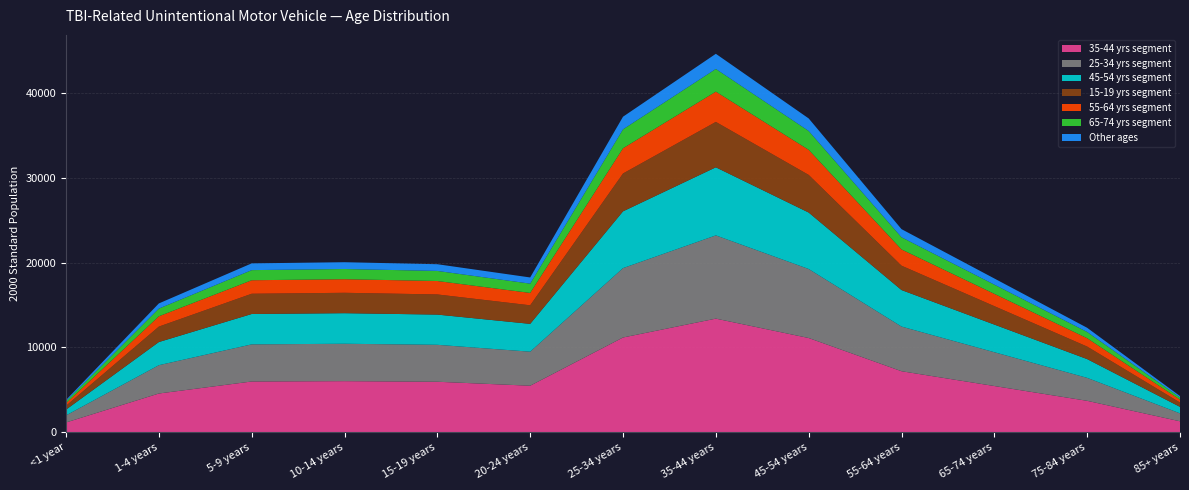

Reading left to right, extract all data points from this chart.

State population (2000): 3795.0	15192.0	19920.0	20057.0	19820.0	18257.0	37233.0	44659.0	37030.0	23961.0	18136.0	12315.0	4259.0
Weight: 0.0	0.1	0.1	0.1	0.1	0.1	0.1	0.2	0.1	0.1	0.1	0.0	0.0
Adjusted rate: 0.0	0.0	0.0	0.0	0.0	0.0	0.0	0.0	0.0	0.0	0.0	0.0	0.0
Number of Deaths: 0.0	0.0	0.0	0.0	0.0	0.0	0.0	0.0	0.0	0.0	0.0	0.0	0.0